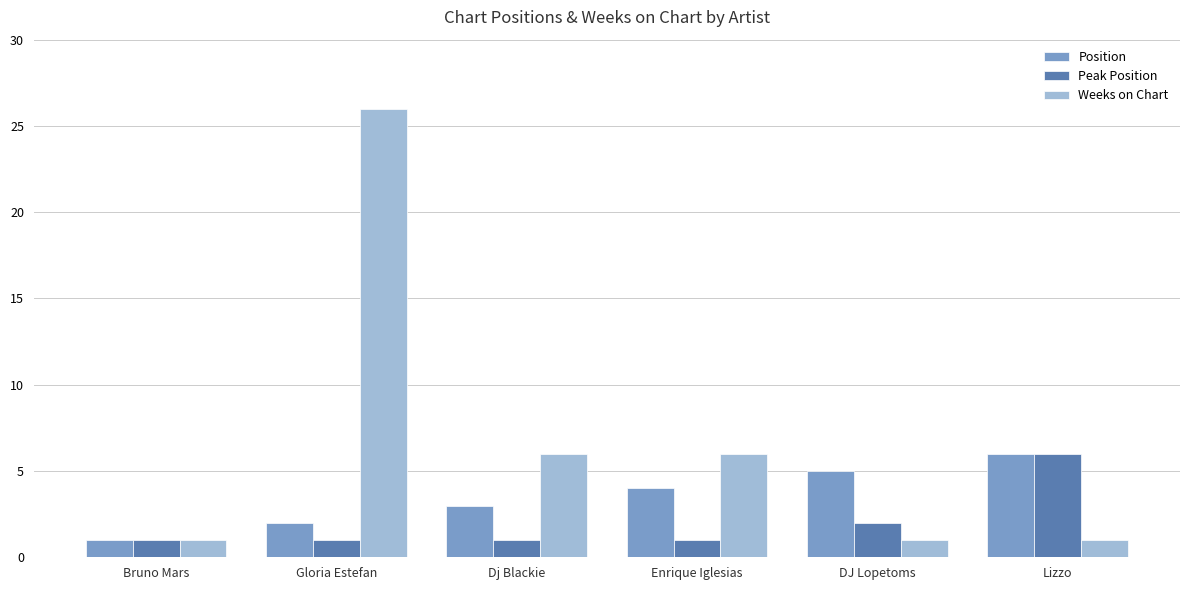

What is the label of the 1st bar from the right?

Lizzo